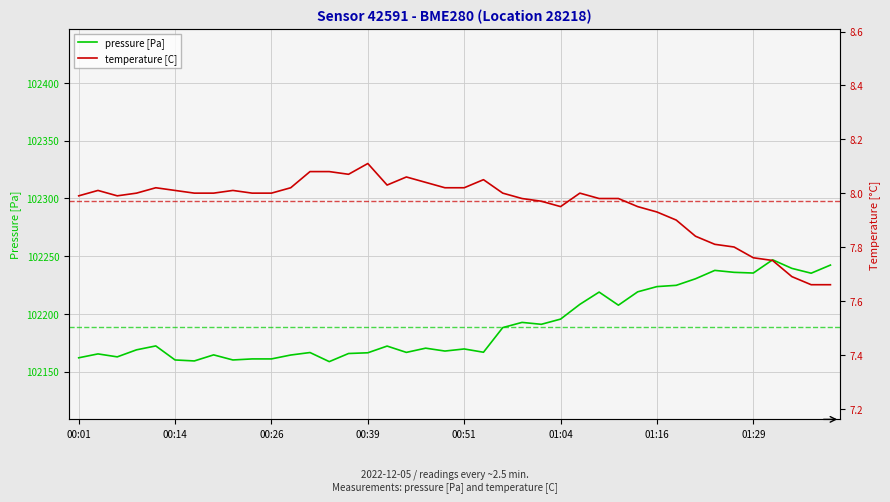

What is the highest value of the pressure [Pa] series?

102246.8